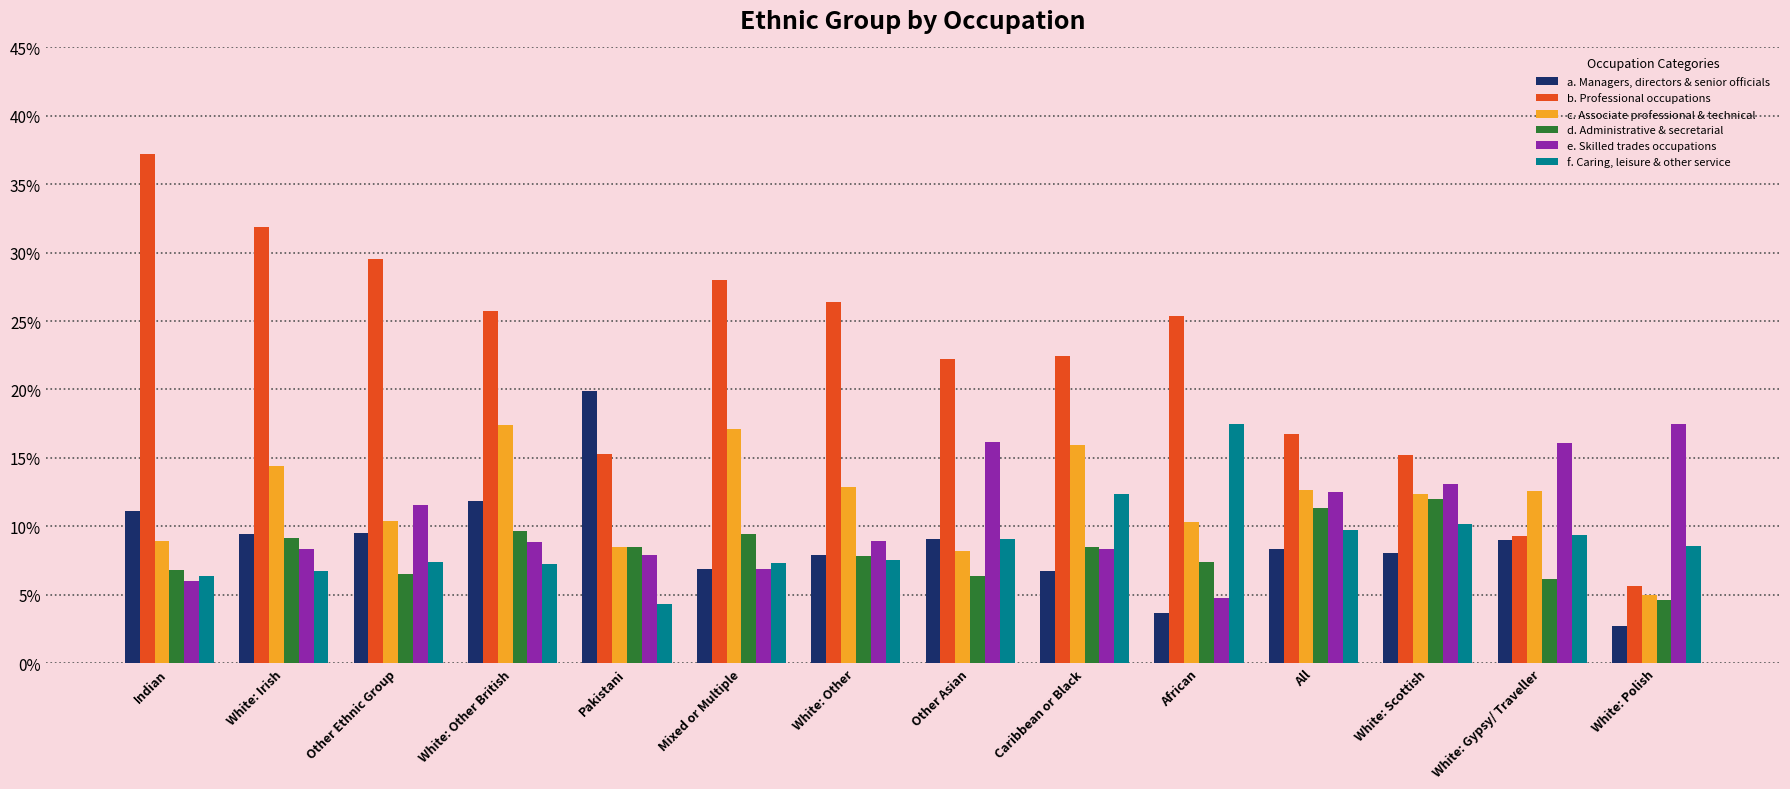

Is the value of f. Caring, leisure & other service at All greater than the value of b. Professional occupations at Pakistani?

No